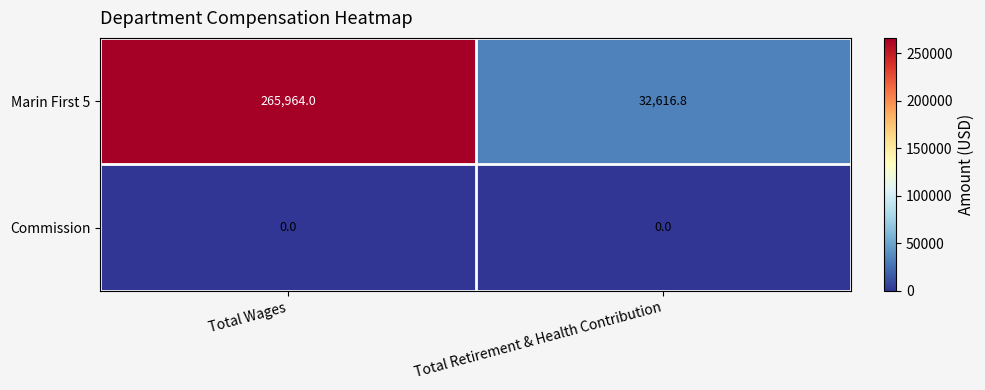

Reading left to right, extract all data points from this chart.

Marin First 5: 265964.0	32616.8
Commission: 0.0	0.0